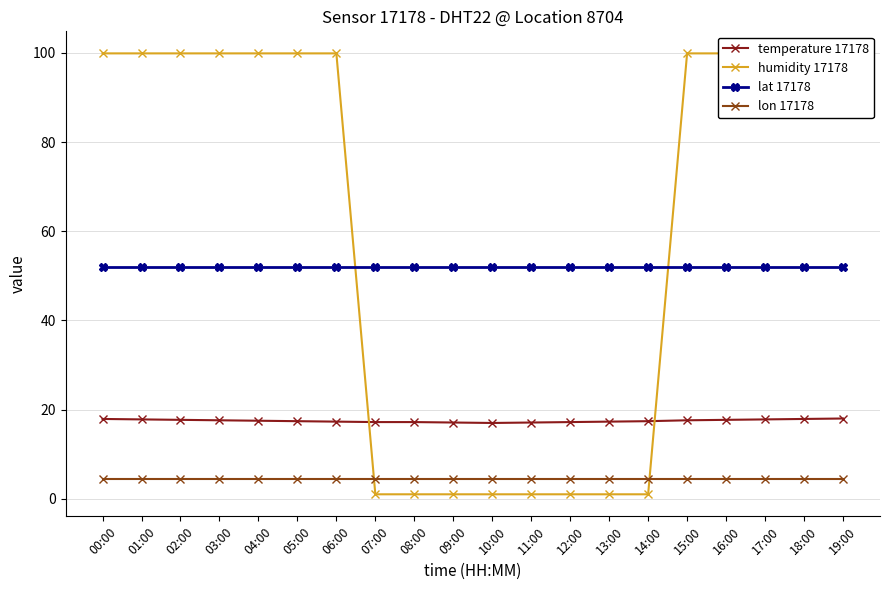

What is the spread (max minus min) of values at 05:00?

95.5